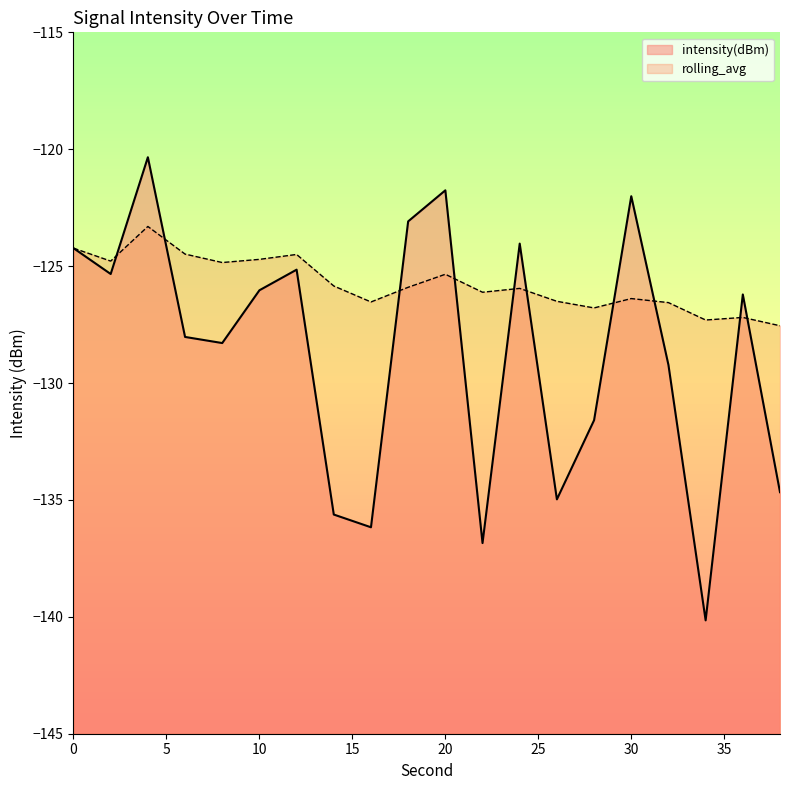

The intensity(dBm) series shows -136.8 at 22. True or false?

True